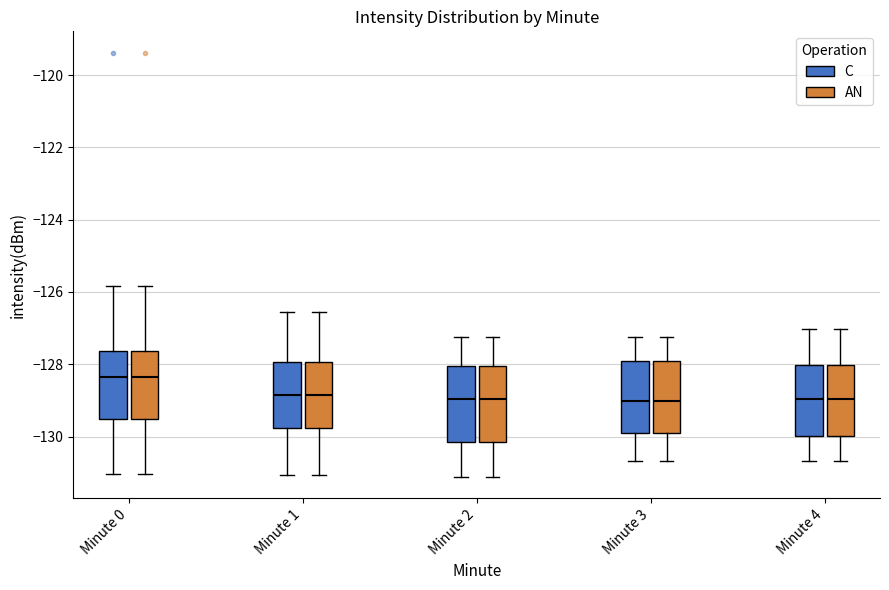

Reading left to right, read every box against the y-axis: the position of its median line, the range the box covers, and the ends of its whiskers. The values are not printed on the chart, so give them approximately, as read against the axis.

Minute 0 (C): median -128.4, box -129.6 to -127.6, whiskers -131.0 to -125.8
Minute 0 (AN): median -128.4, box -129.6 to -127.6, whiskers -131.0 to -125.8
Minute 1 (C): median -128.8, box -129.8 to -128.0, whiskers -131.0 to -126.6
Minute 1 (AN): median -128.8, box -129.8 to -128.0, whiskers -131.0 to -126.6
Minute 2 (C): median -129.0, box -130.2 to -128.0, whiskers -131.2 to -127.2
Minute 2 (AN): median -129.0, box -130.2 to -128.0, whiskers -131.2 to -127.2
Minute 3 (C): median -129.0, box -130.0 to -128.0, whiskers -130.6 to -127.2
Minute 3 (AN): median -129.0, box -130.0 to -128.0, whiskers -130.6 to -127.2
Minute 4 (C): median -129.0, box -130.0 to -128.0, whiskers -130.6 to -127.0
Minute 4 (AN): median -129.0, box -130.0 to -128.0, whiskers -130.6 to -127.0